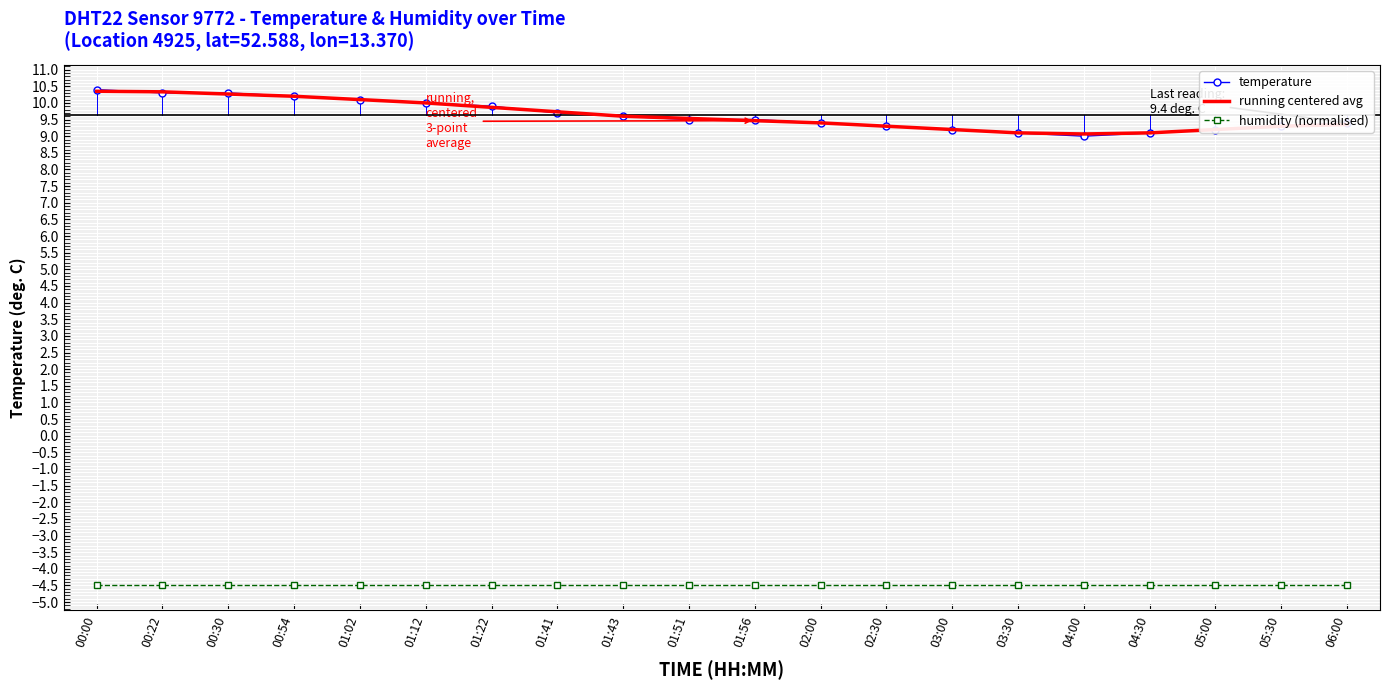

What is the highest value of the temperature series?

10.4